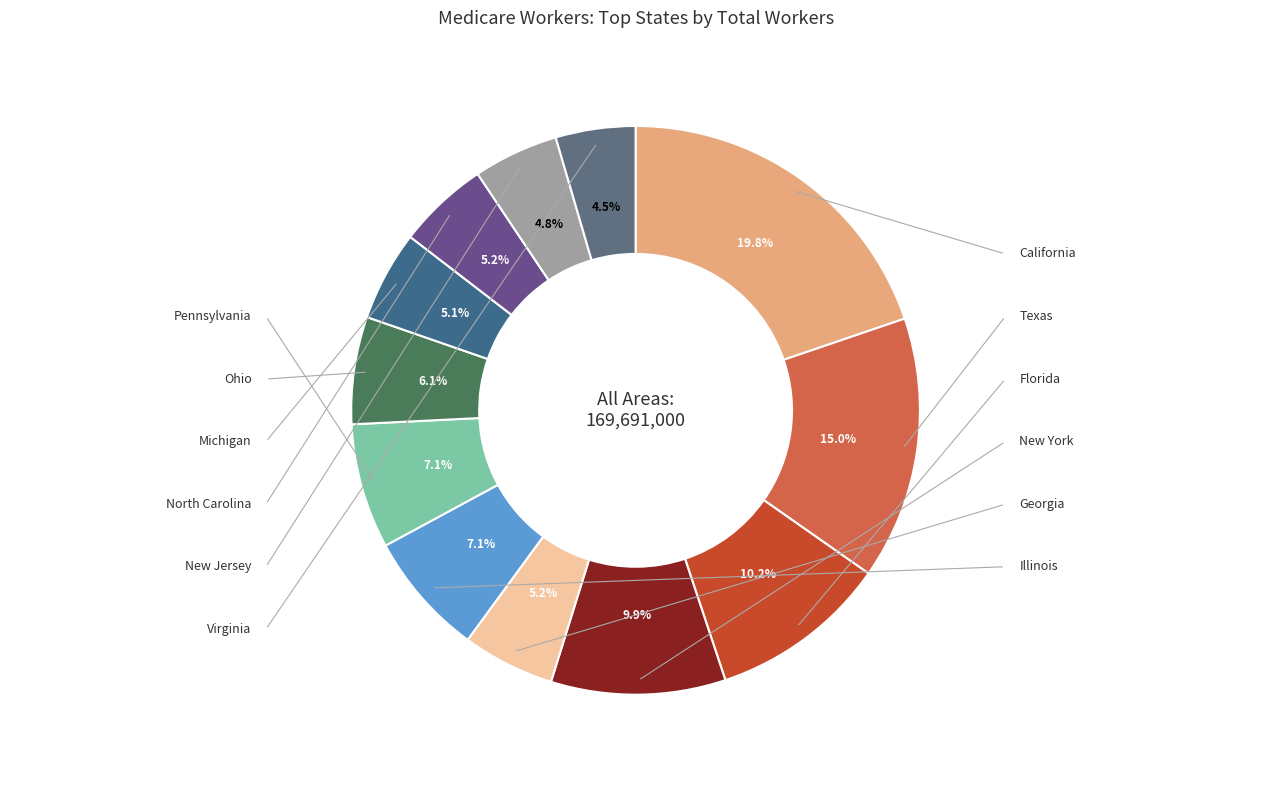

Which category has the smallest portion of the pie?

Virginia